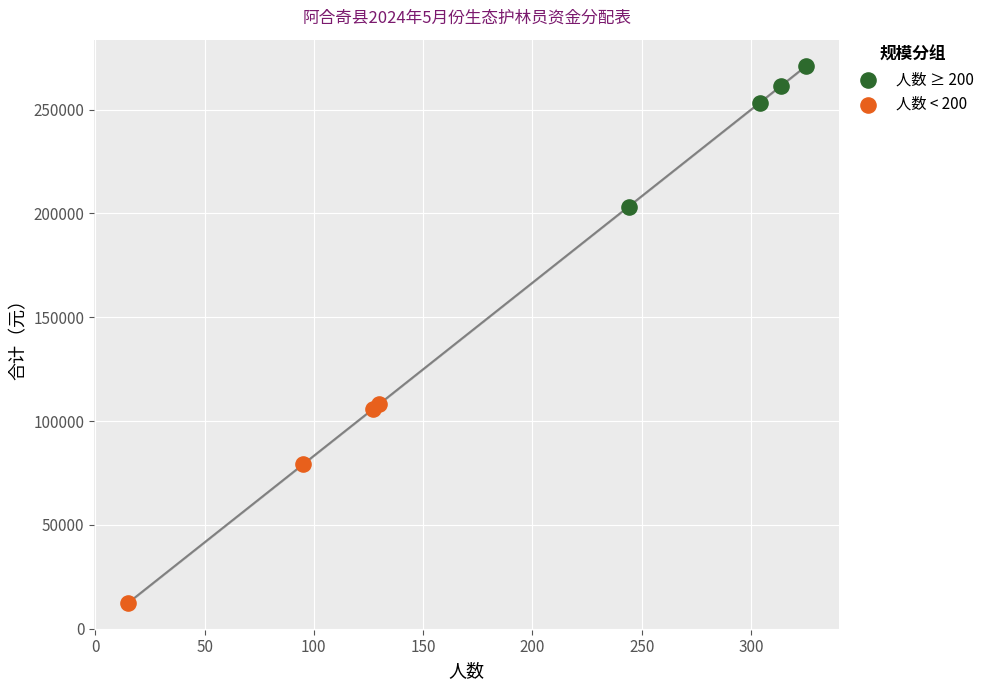

What are all the series names shown in the legend?

人数 ≥ 200, 人数 < 200